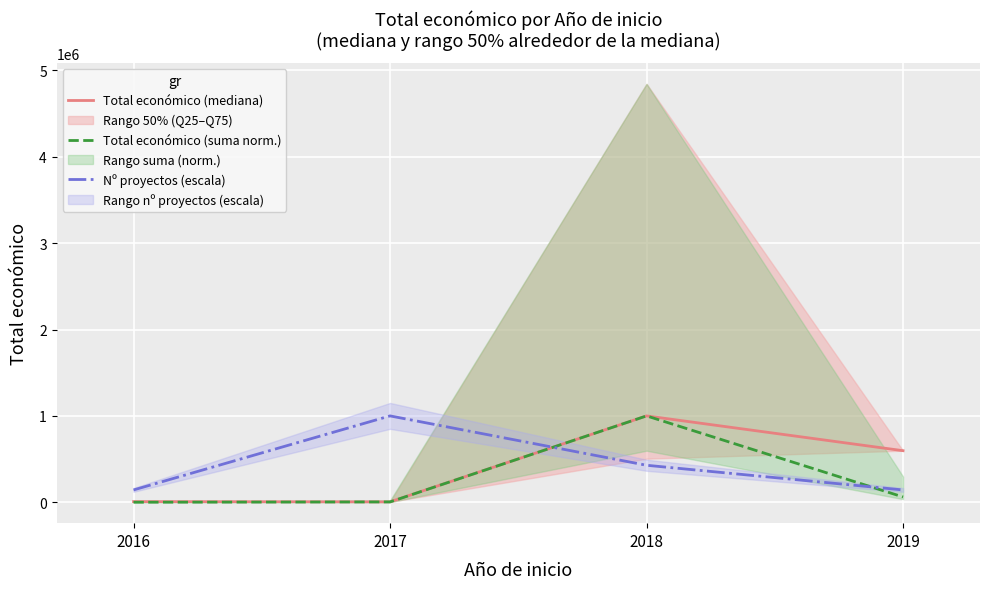

What is the value of the Total económico (mediana) point at the 3rd from the left?

999992.0